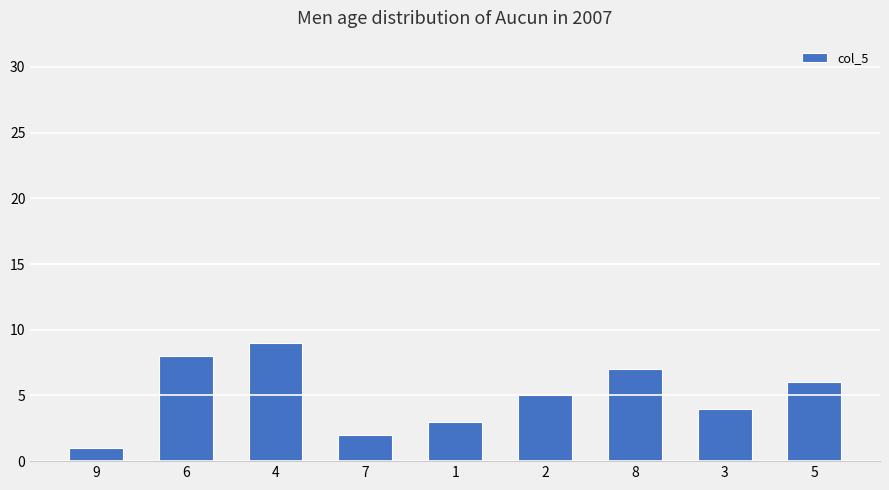

At which category does the chart reach its peak across all series?

4